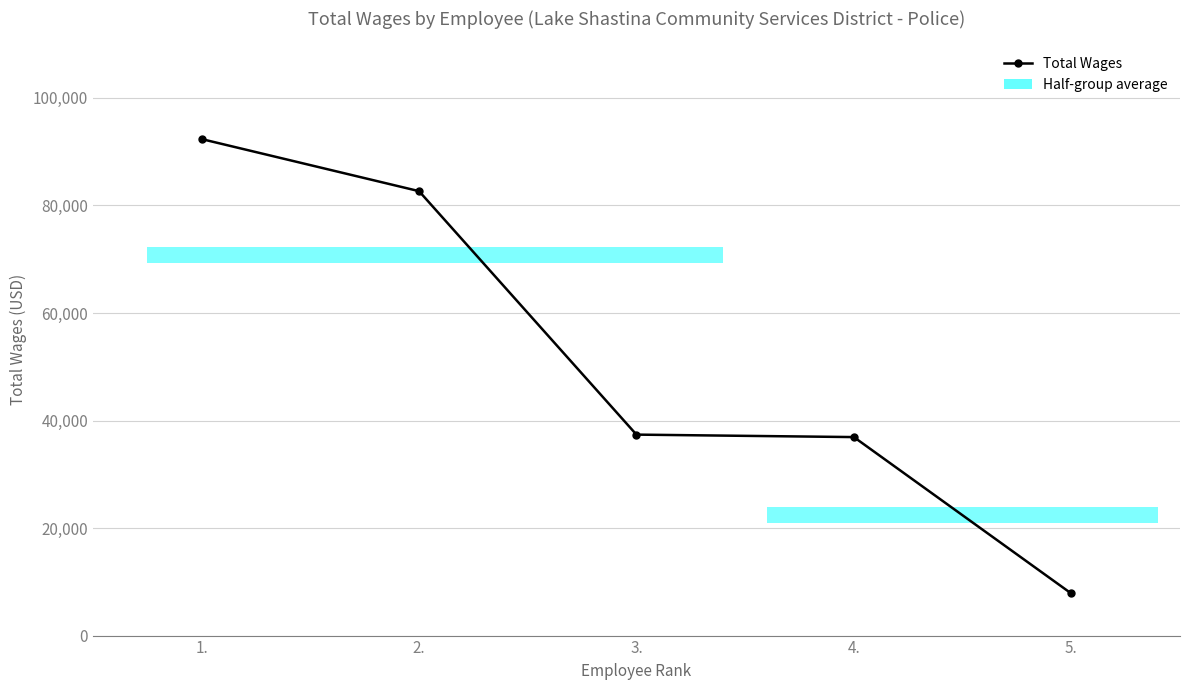

At which category does the chart reach its minimum across all series?

5.